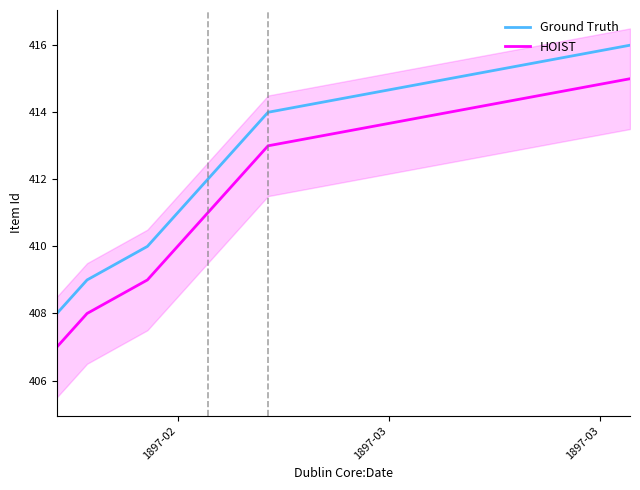

True or false: HOIST and Ground Truth cross at least once.

False